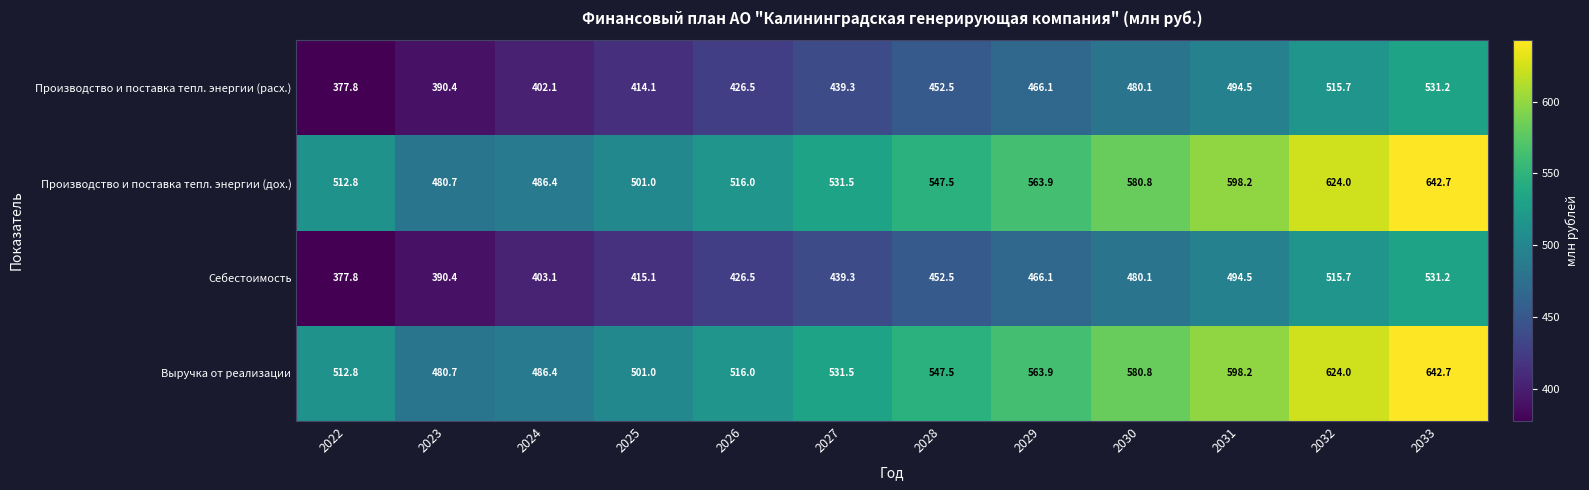

What is the difference between the highest and lowest values at 2027?

92.2